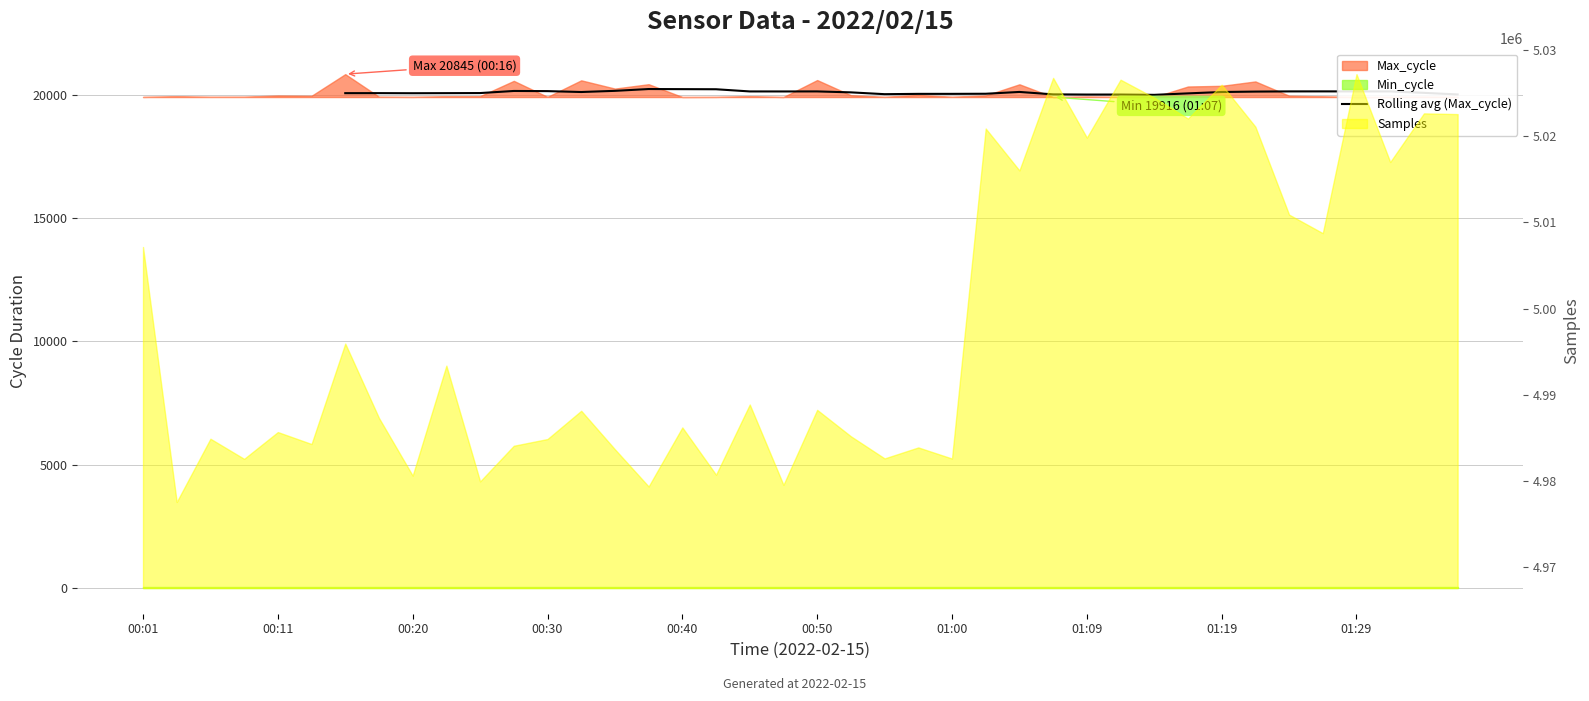

Reading left to right, extract all data points from this chart.

20073.4	20074.6	20070.7	20074.0	20077.4	20162.1	20156.0	20120.1	20167.3	20240.9	20236.4	20232.1	20143.6	20142.6	20144.1	20105.9	20032.3	20044.6	20045.0	20049.3	20123.0	20024.6	20016.9	20017.3	20005.0	20064.9	20120.4	20137.0	20144.7	20145.6	20144.4	20145.0	20085.7	20021.3